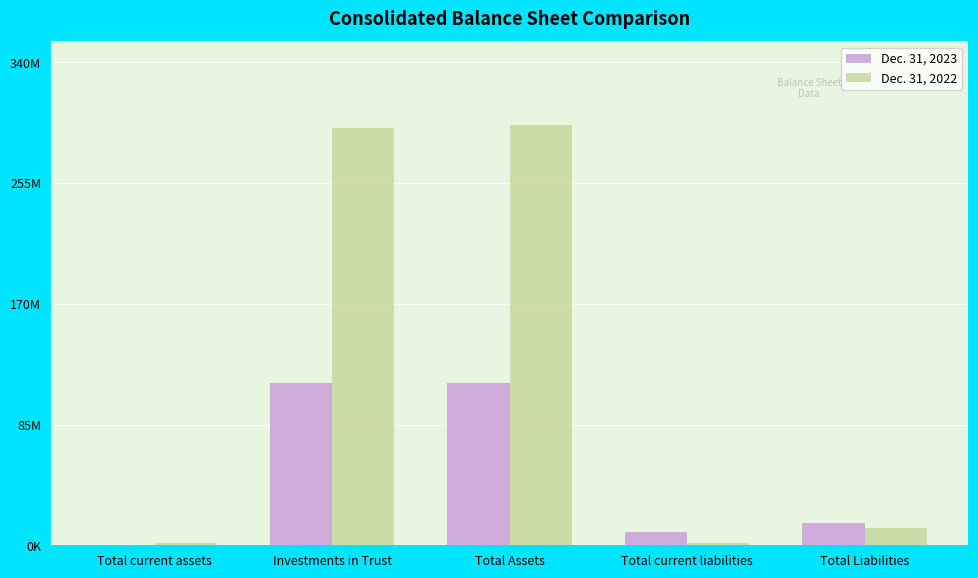

What is the total value across all series at Total Liabilities?

27413080